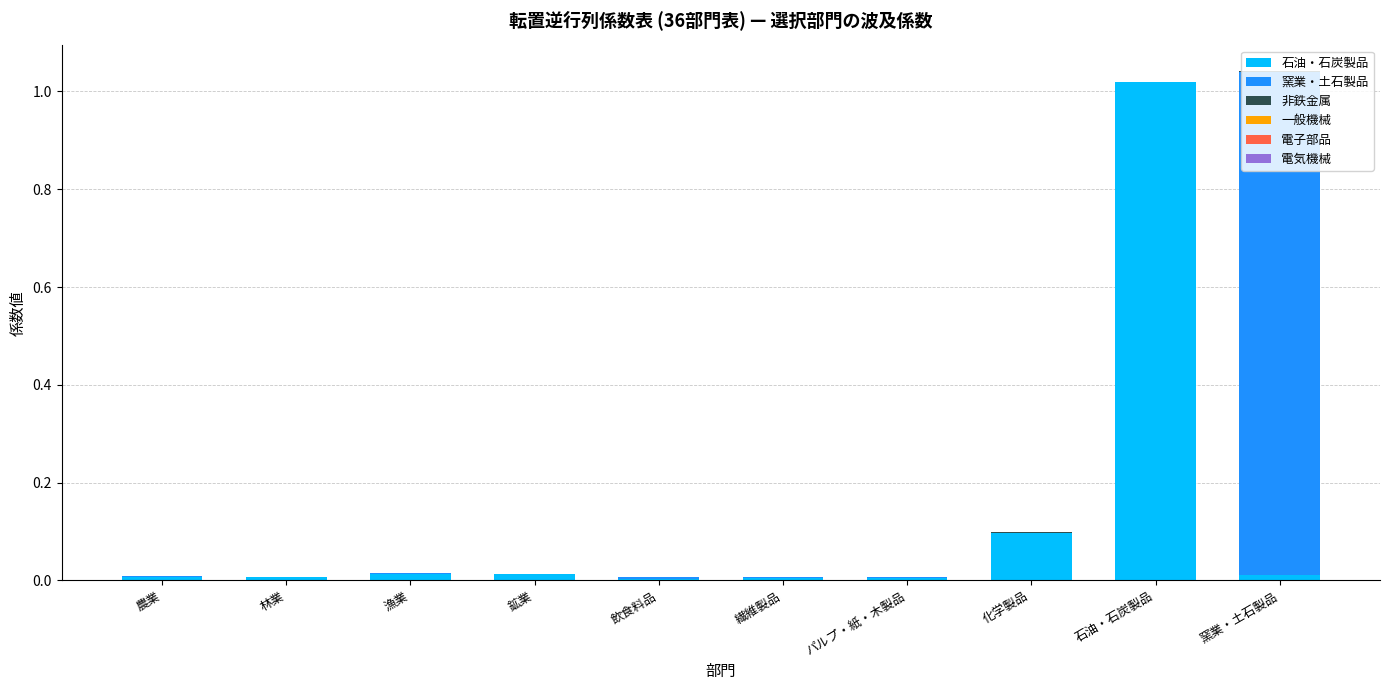

Which category has the highest value in the 石油・石炭製品 series?

石油・石炭製品